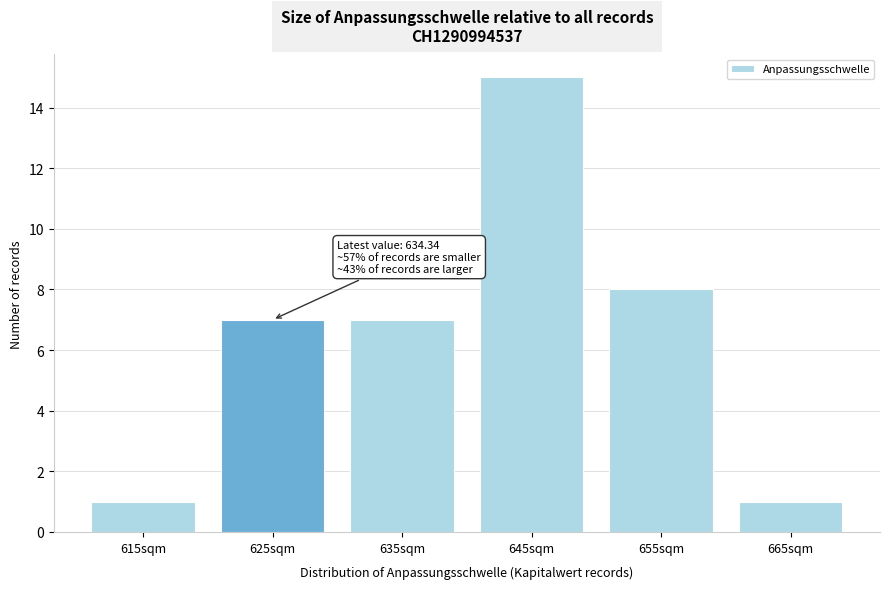

Reading left to right, extract all data points from this chart.

1	7	7	15	8	1